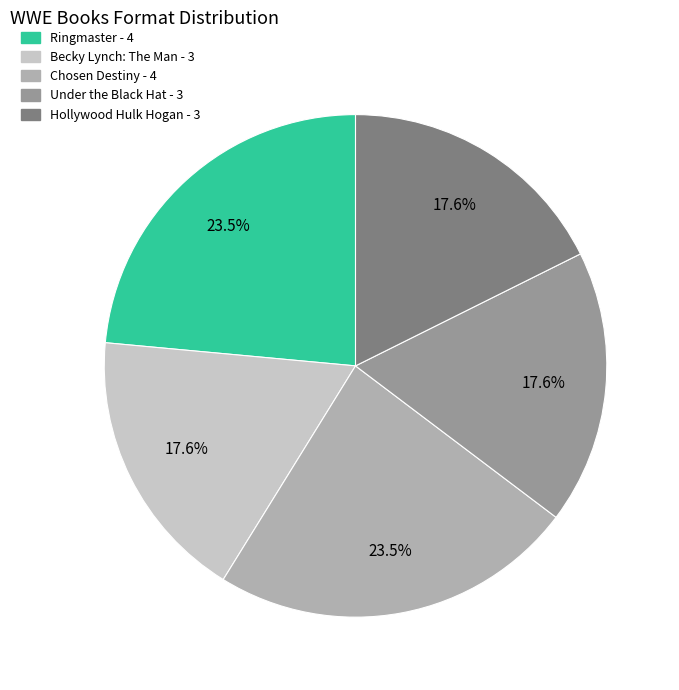

To the nearest percent, what portion does Becky Lynch: The Man represent?

18%